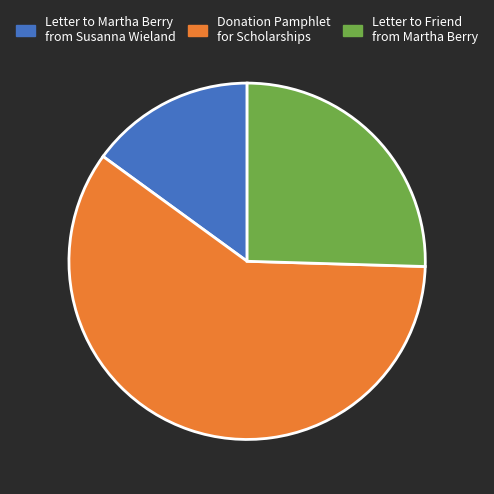

Is the sum of Donation Pamphlet for Scholarships and Letter to Martha Berry from Susanna Wieland greater than half?

Yes